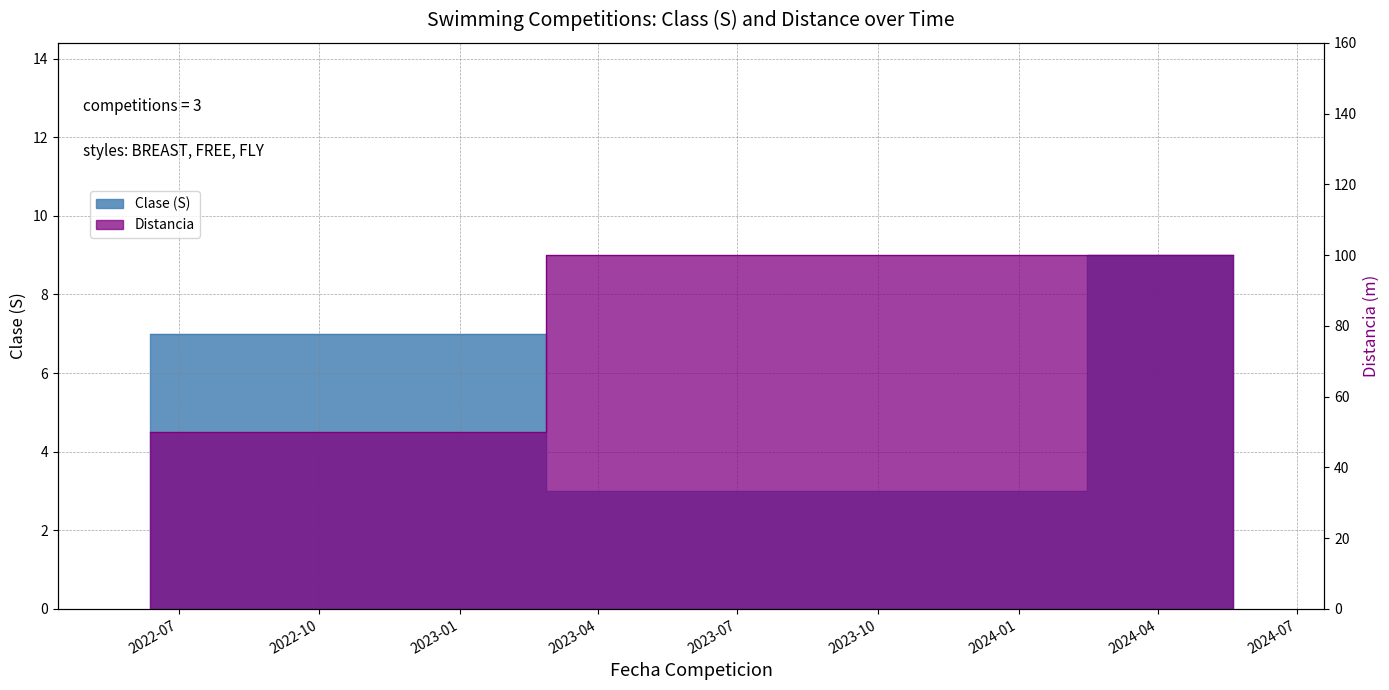

Between 2023-11-12 and 2024-05-20, which is larger?

2024-05-20